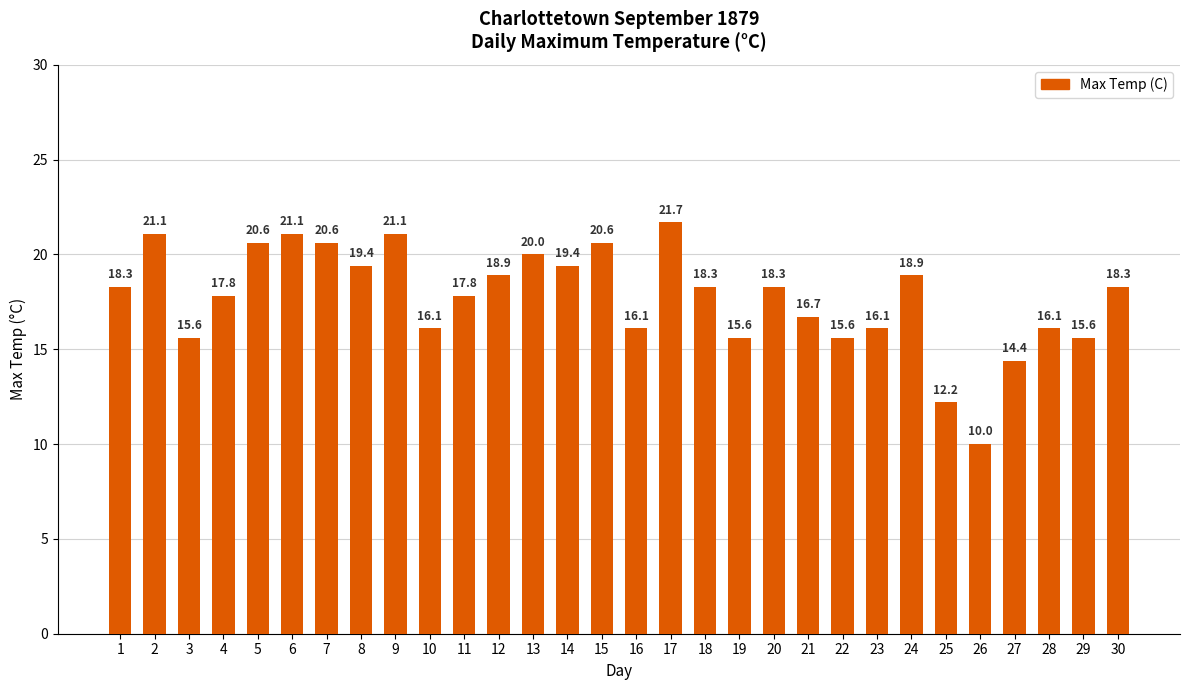

Are the bars grouped side by side (vs. stacked)?

No